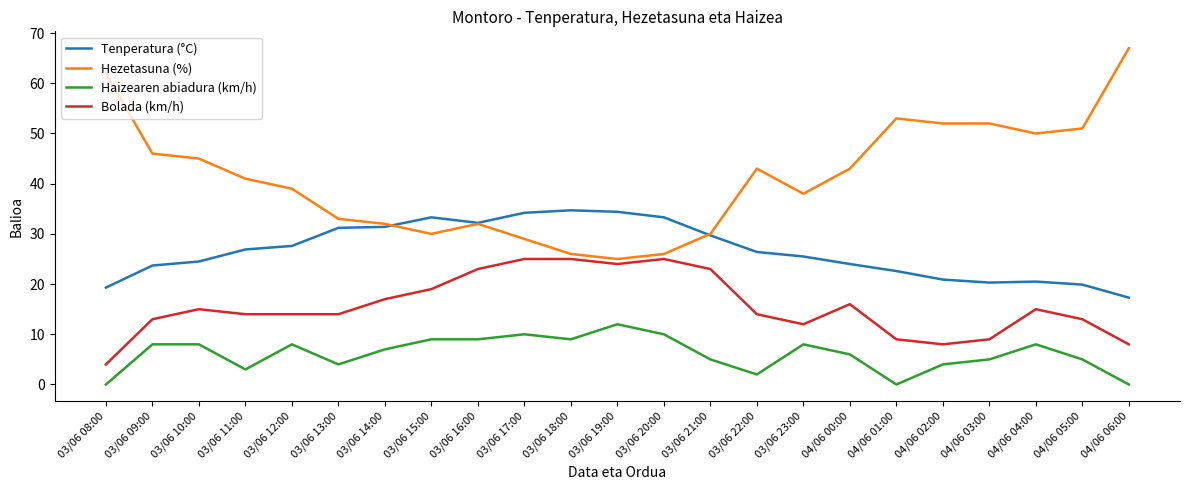

How many values in the Haizearen abiadura (km/h) series are below 7?

11